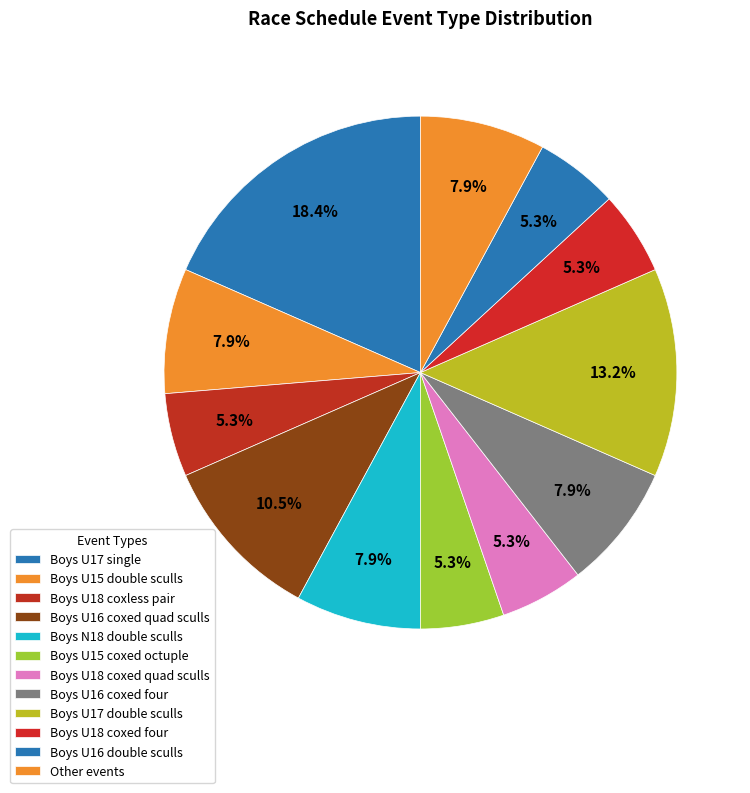

How many segments does this pie chart have?

12